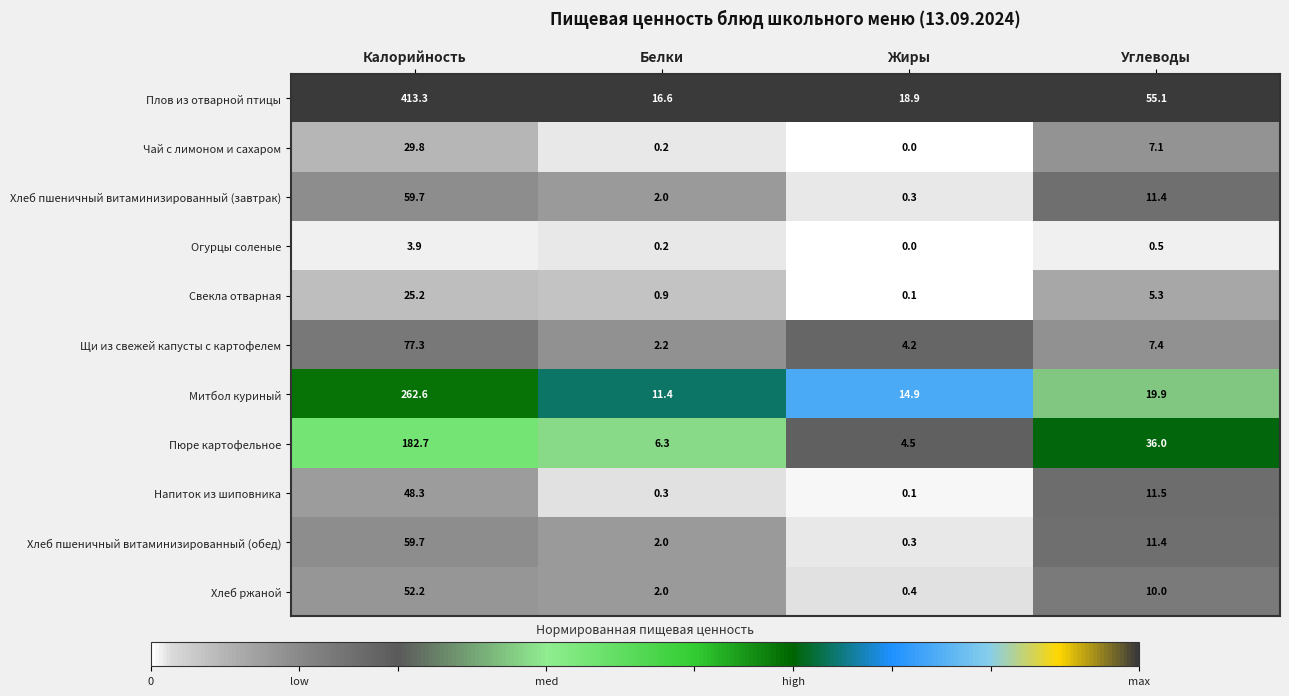

Which series has the largest total across all categories?

Плов из отварной птицы